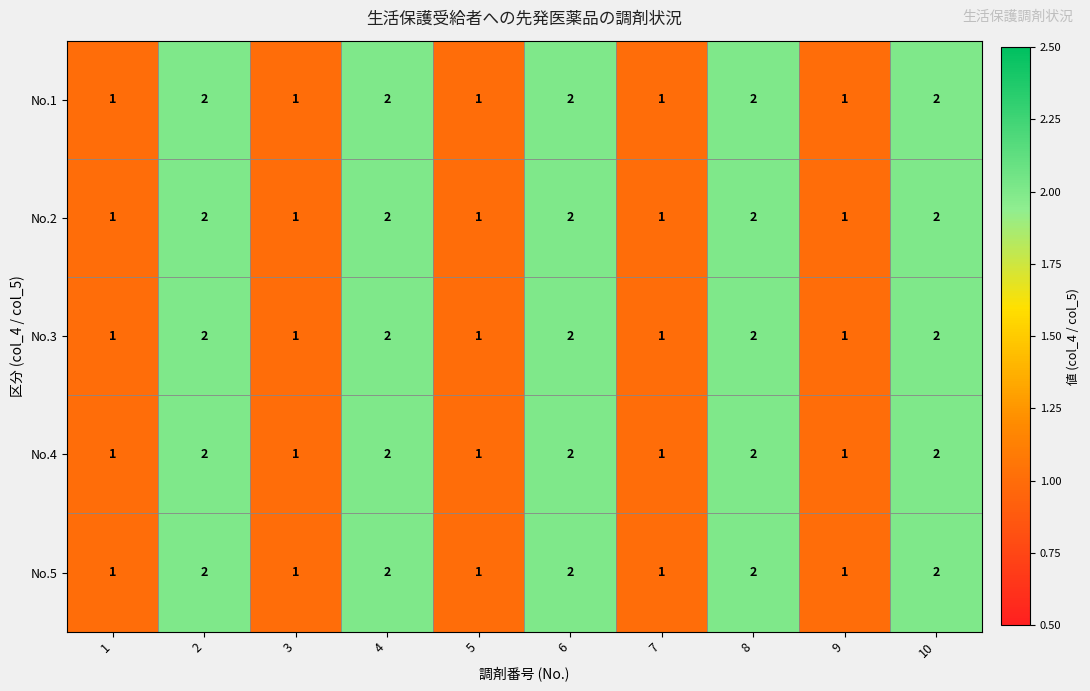

What is the sum of the No.3 values at 8 and 2?

4